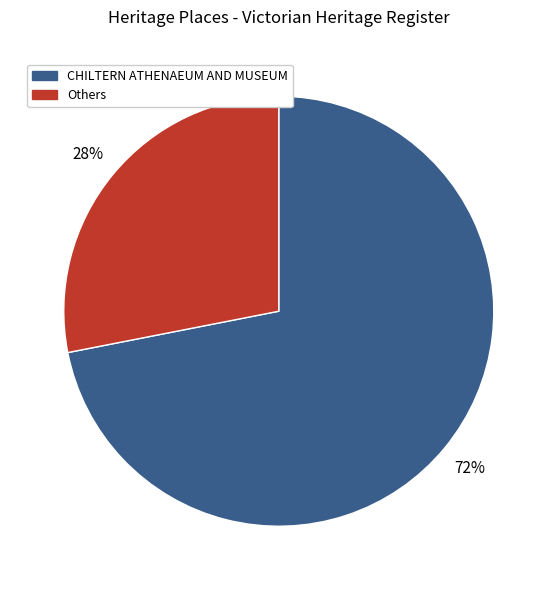

Does CHILTERN ATHENAEUM AND MUSEUM represent more than half of the total?

Yes